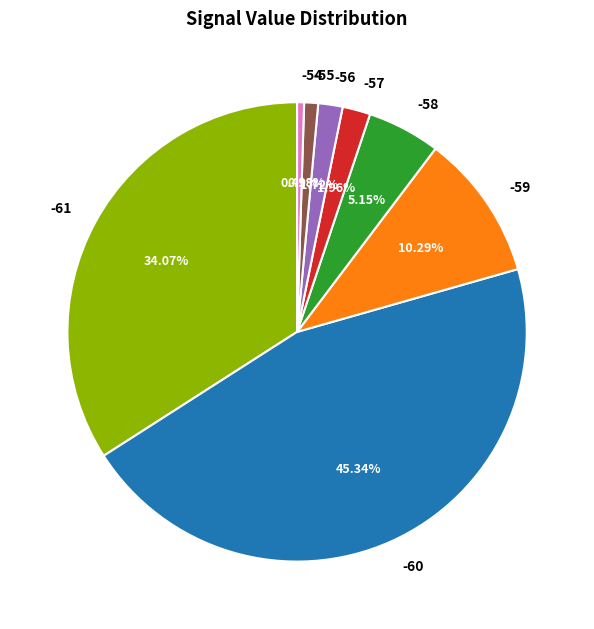

Which slice is the largest?

-60